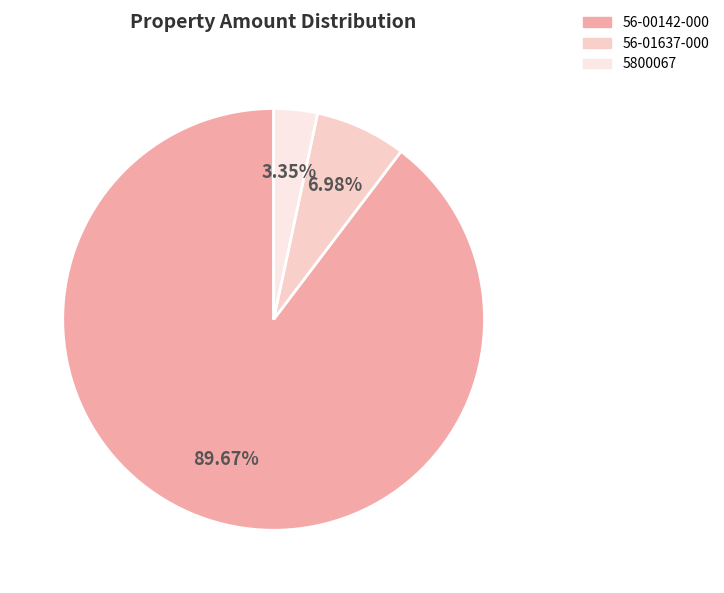

Rank the categories by value from lowest to highest.

5800067, 56-01637-000, 56-00142-000